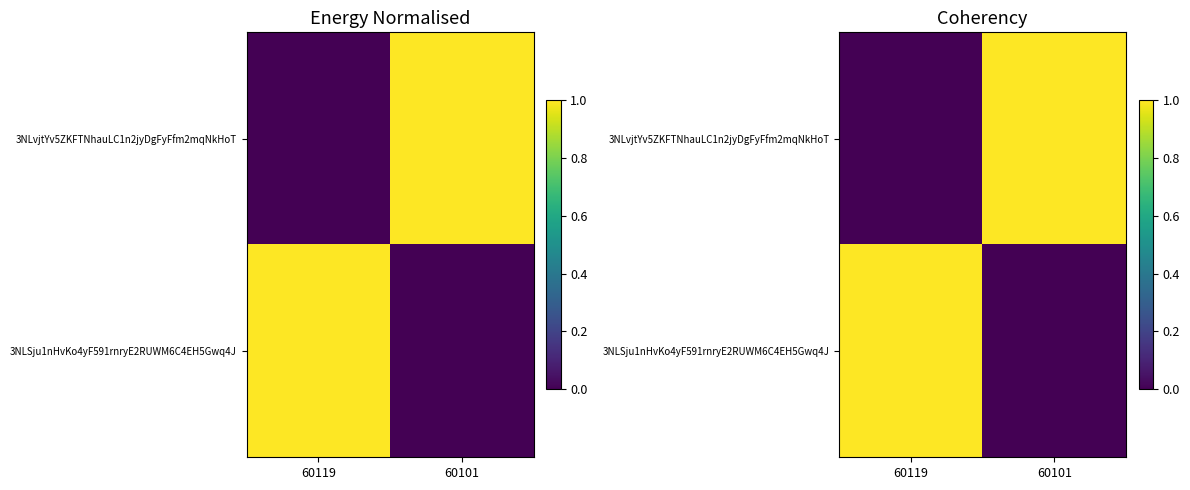

True or false: 3NLSju1nHvKo4yF591rnryE2RUWM6C4EH5Gwq4J has a value of 0 at 60101.

False